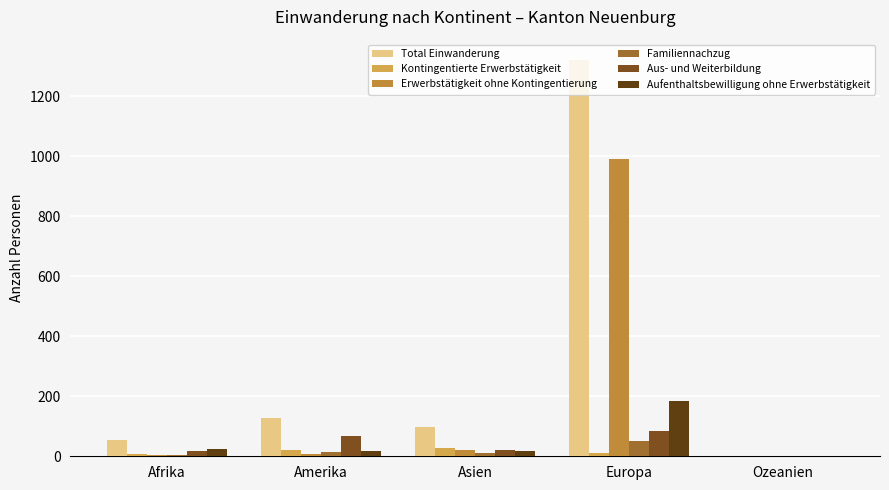

At which category does the chart reach its peak across all series?

Europa